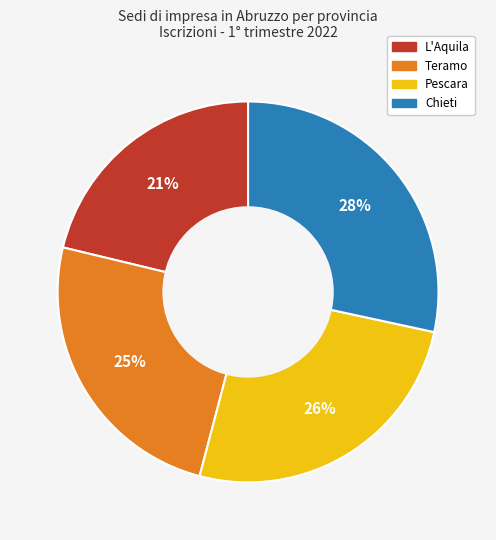

What is the largest slice in the pie chart?

Chieti